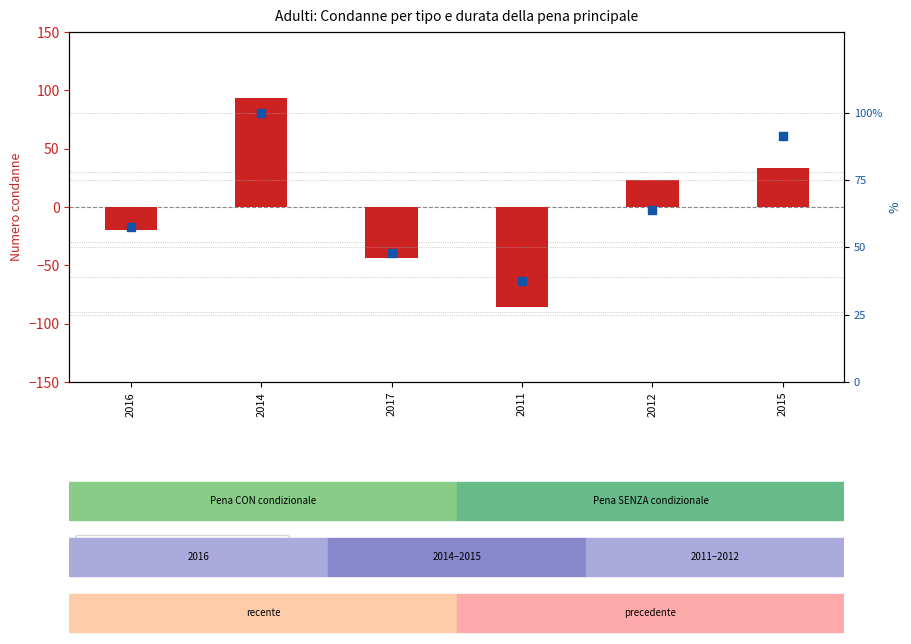

Is the value of transformed count at 2015 greater than the value of percentile rank within the sample at 2017?

No